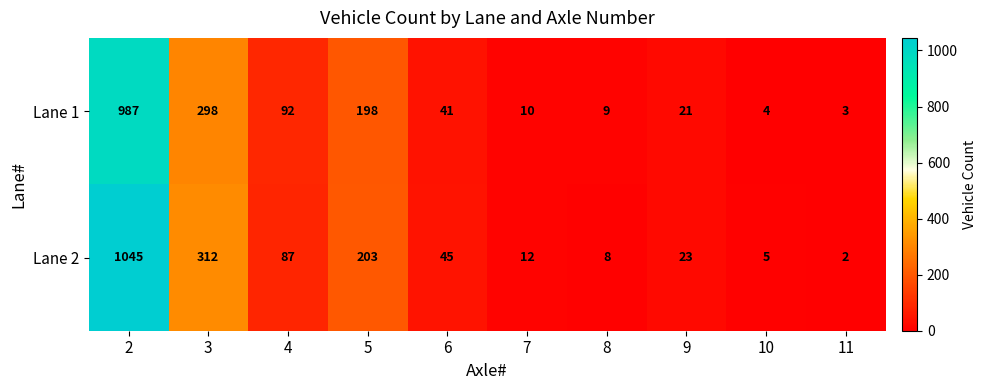

What is the total value across all series at 8?

17